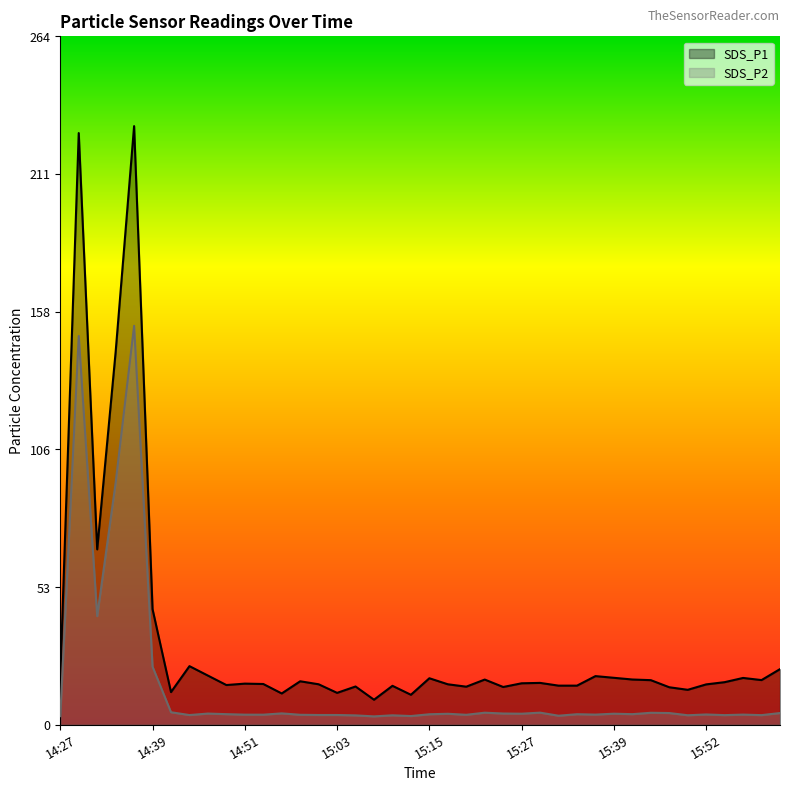

Which category has the lowest value across all series?

15:08